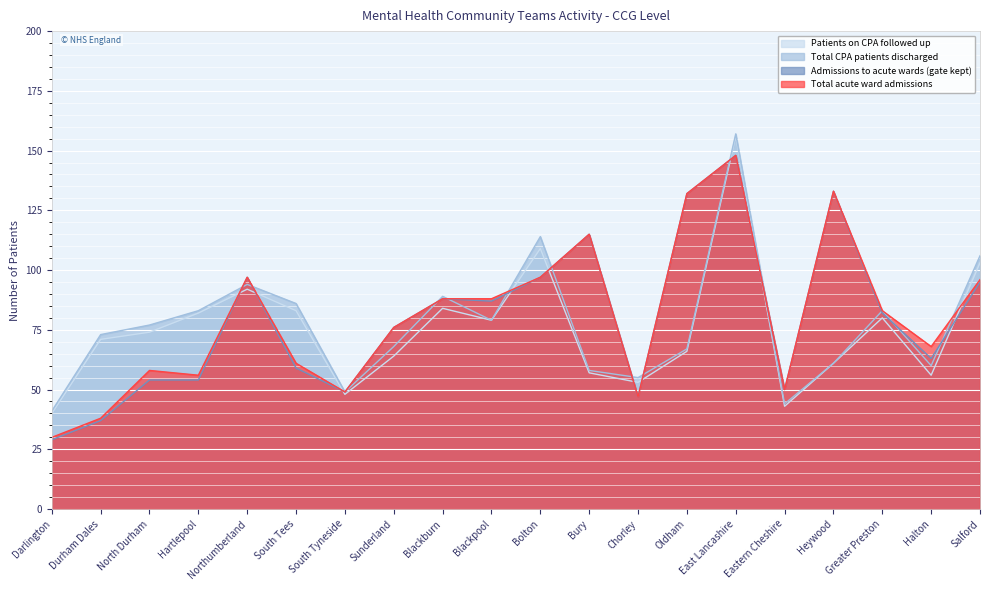

At which category is the sum across all series the highest?

East Lancashire